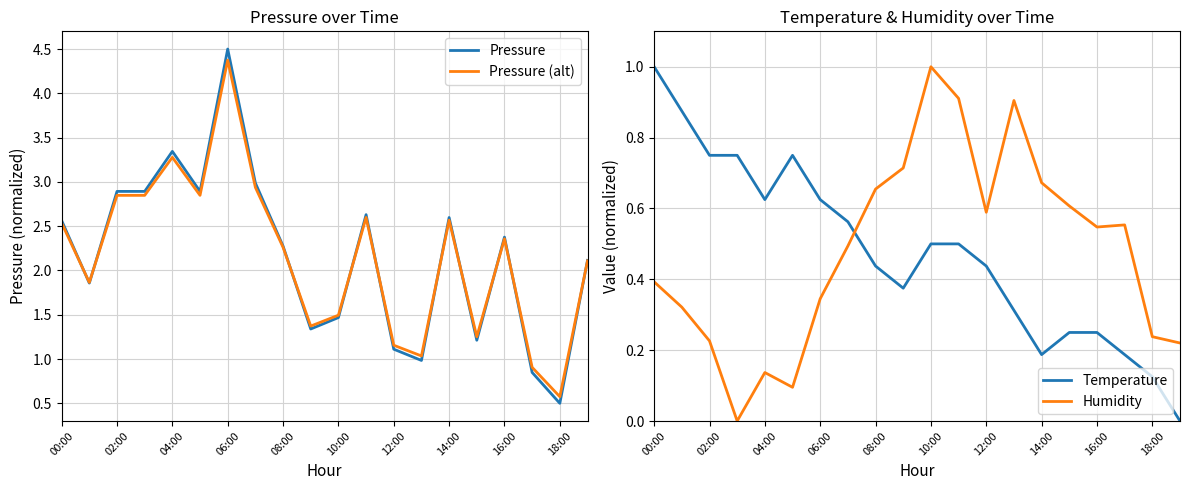

How many categories are shown in the chart?

20